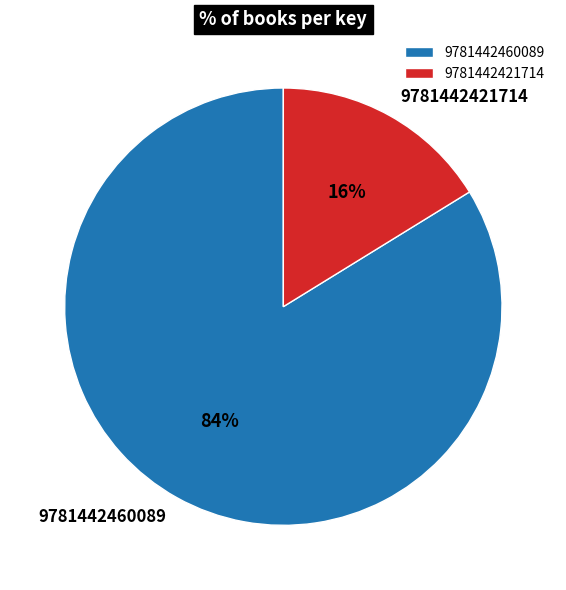

What percentage is the 9781442421714 slice, to the nearest percent?

16%